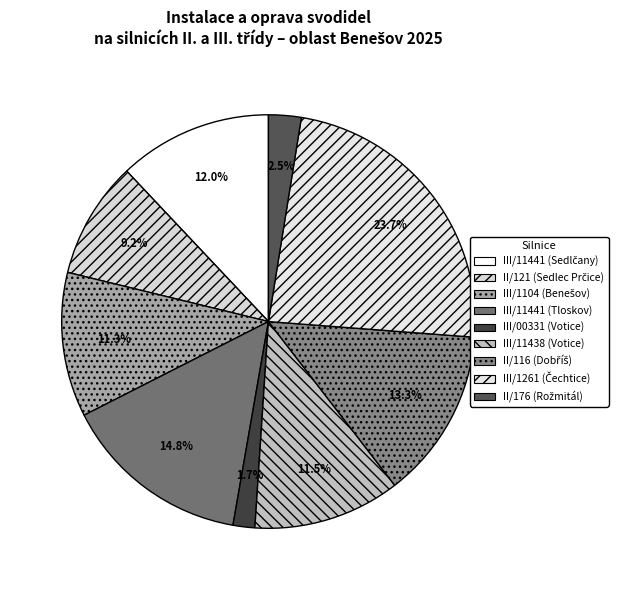

Rank the categories by value from highest to lowest.

III/1261 (Čechtice), III/11441 (Tloskov), II/116 (Dobříš), III/11441 (Sedlčany), III/11438 (Votice), III/1104 (Benešov), II/121 (Sedlec Prčice), II/176 (Rožmitál), III/00331 (Votice)